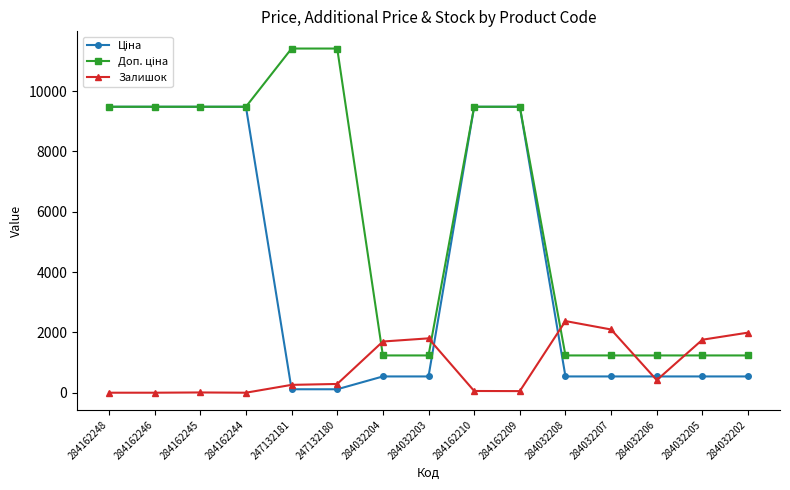

What is the total value across all series at 284032205?

3531.4